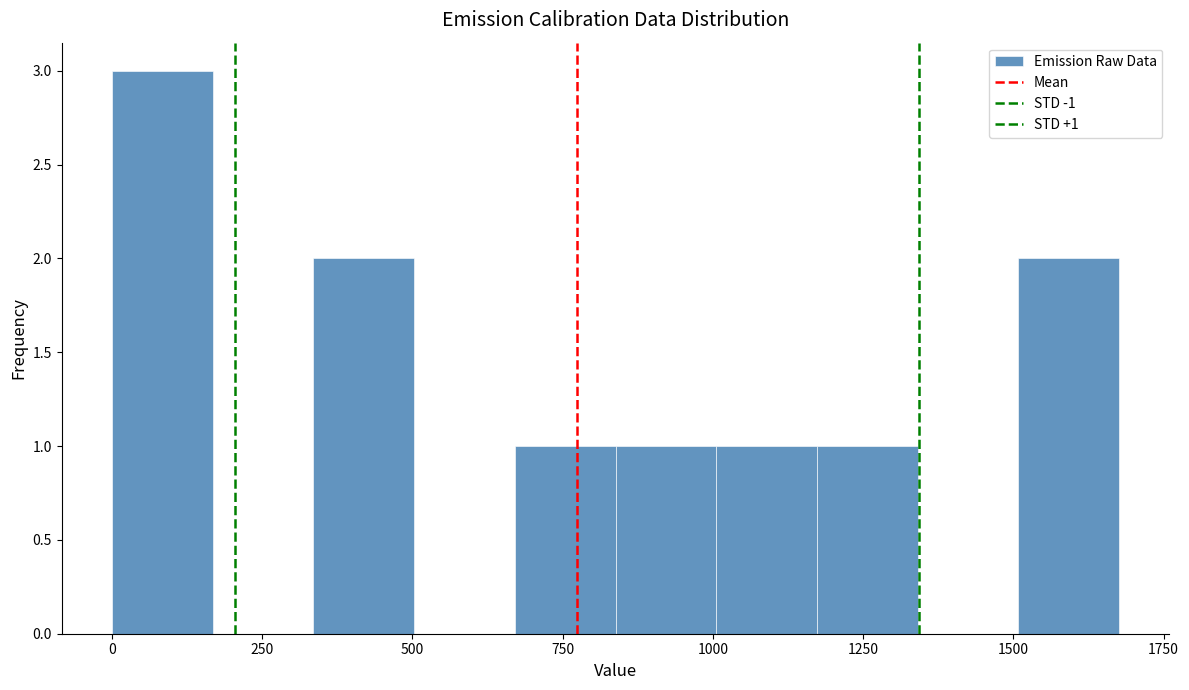

Around what value on the x-axis is the tallest bar? Give the approximate position of its centre, as read against the axis.

100